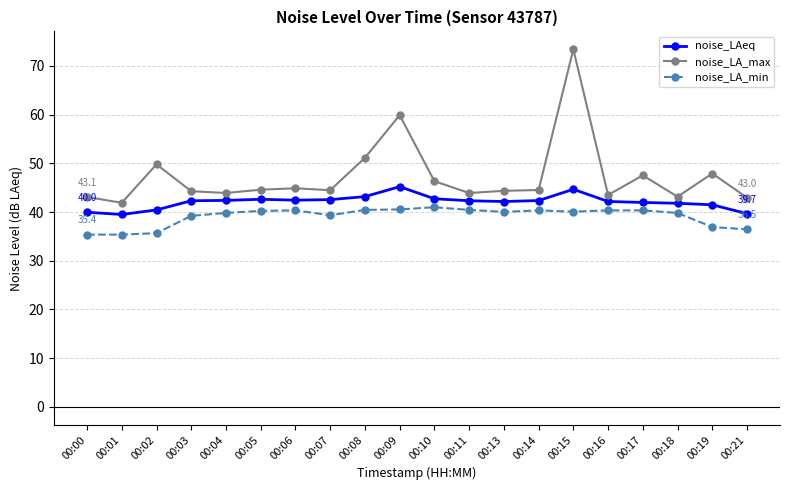

The value of noise_LA_min at 00:06 is 40.3. True or false?

True